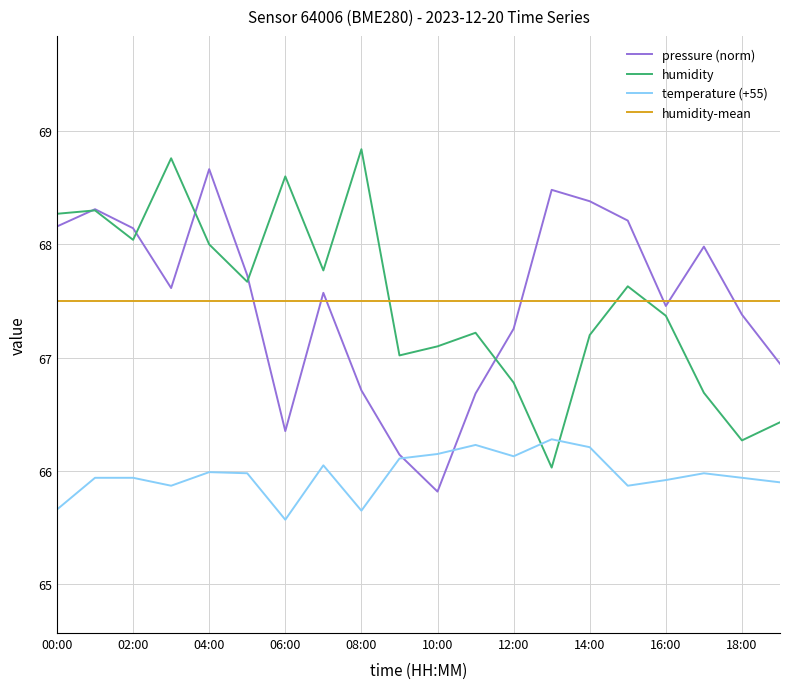

True or false: humidity-mean and humidity cross at least once.

True